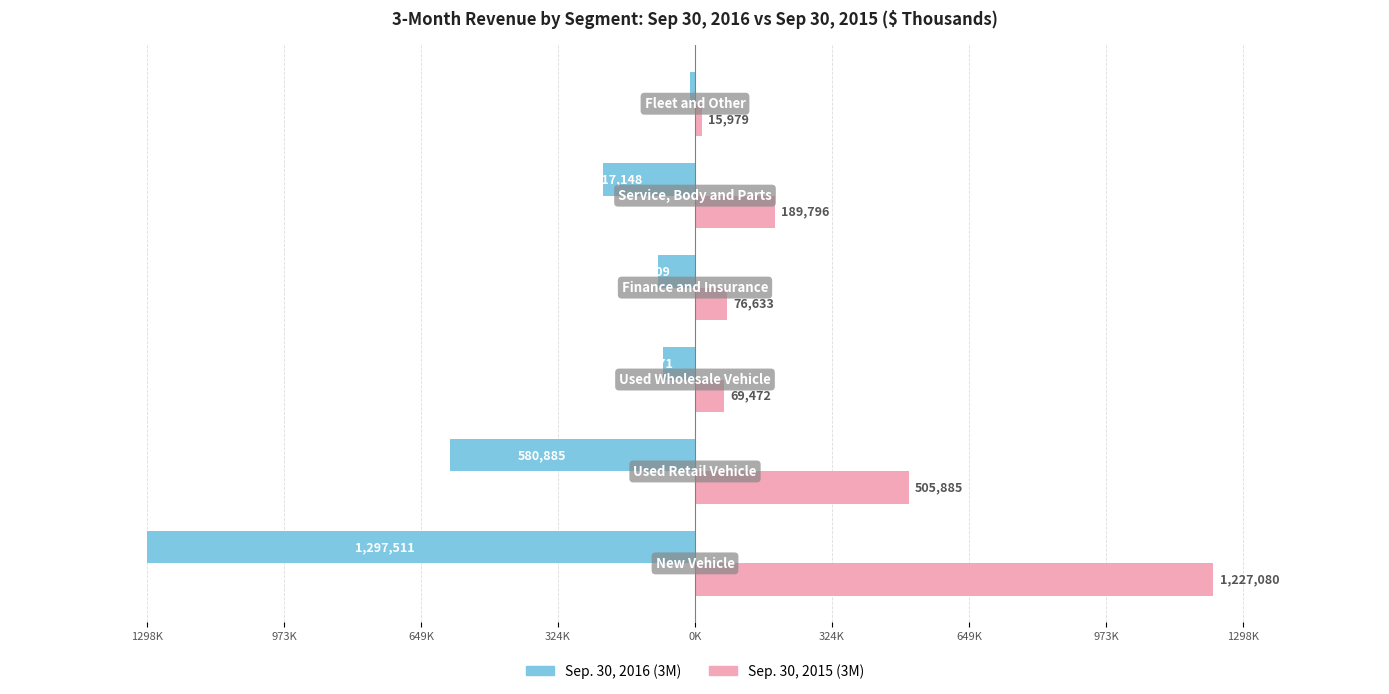

What is the value of the Sep. 30, 2016 (3M) bar at the 2nd from the left?

-580885